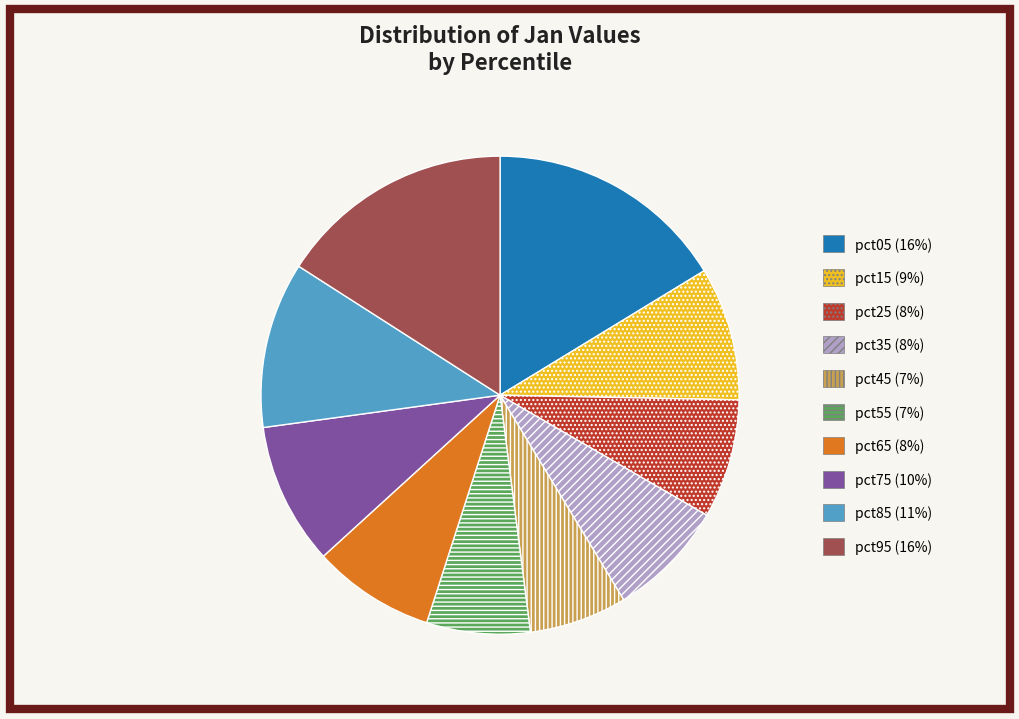

Is there any slice that represents more than half of the pie?

No